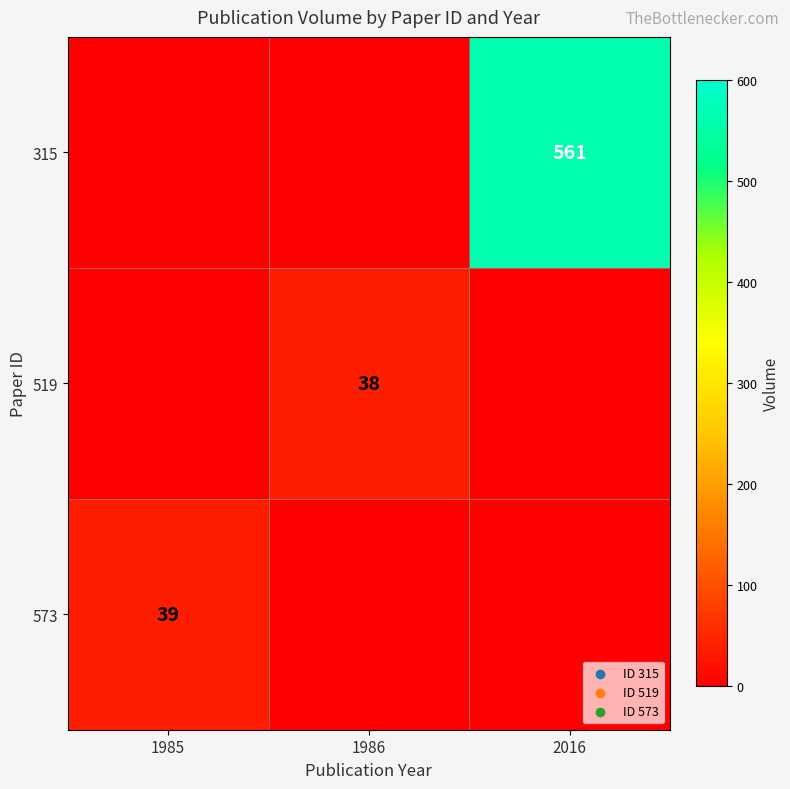

True or false: 573 has a value of 18 at 1985.

False